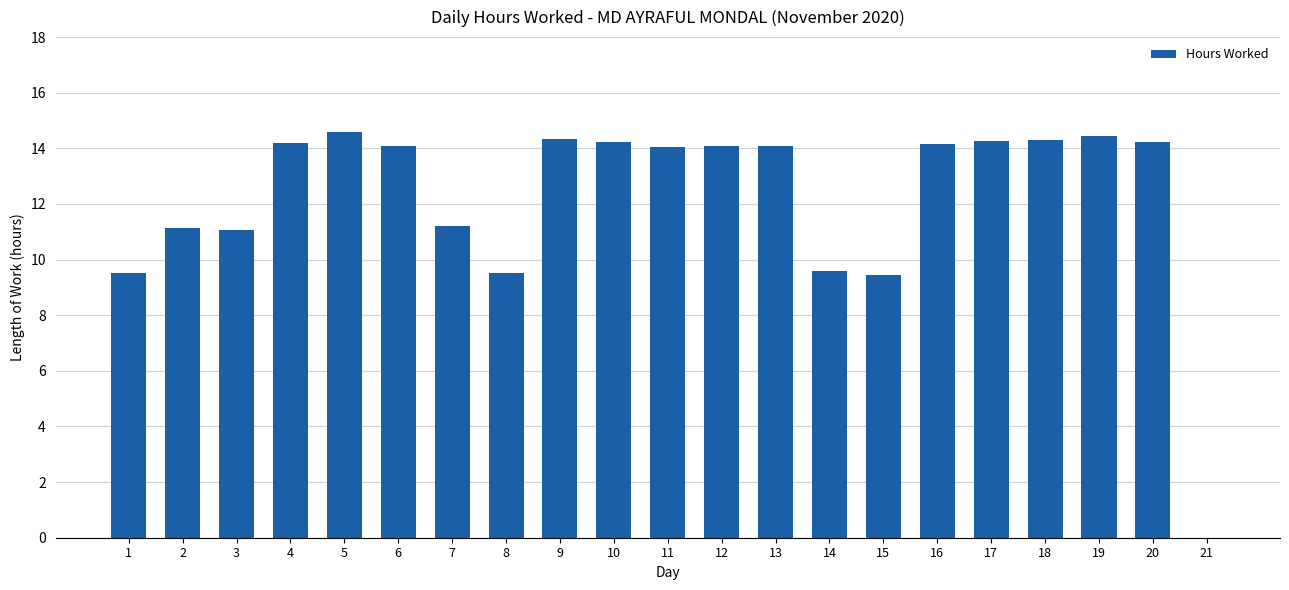

Approximately how many times larger is the value at 13 compared to 1?

1.5